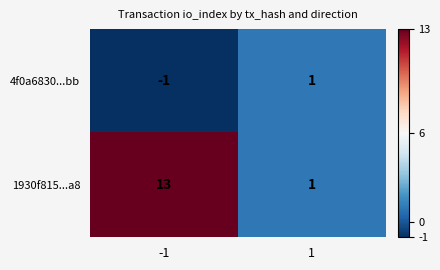

At which category does the chart reach its minimum across all series?

-1